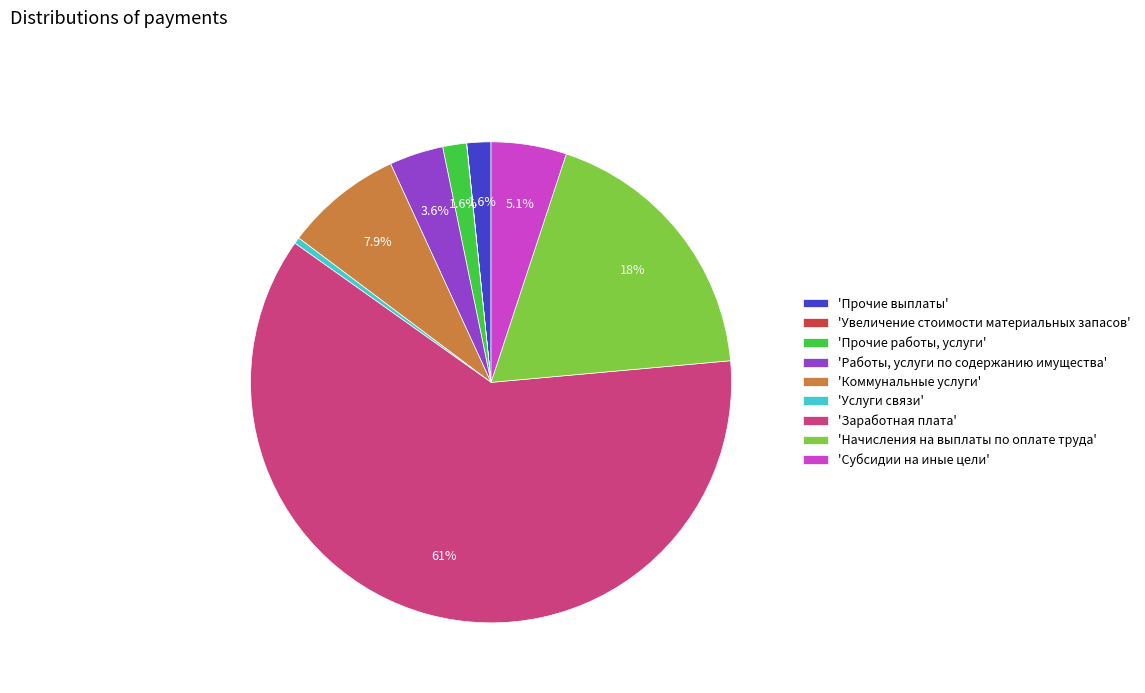

Is there a majority slice in this chart?

Yes